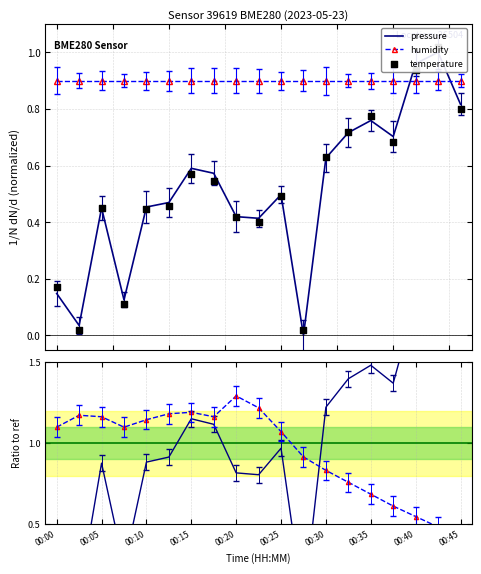

Which series reaches the minimum Y coordinate?

pressure